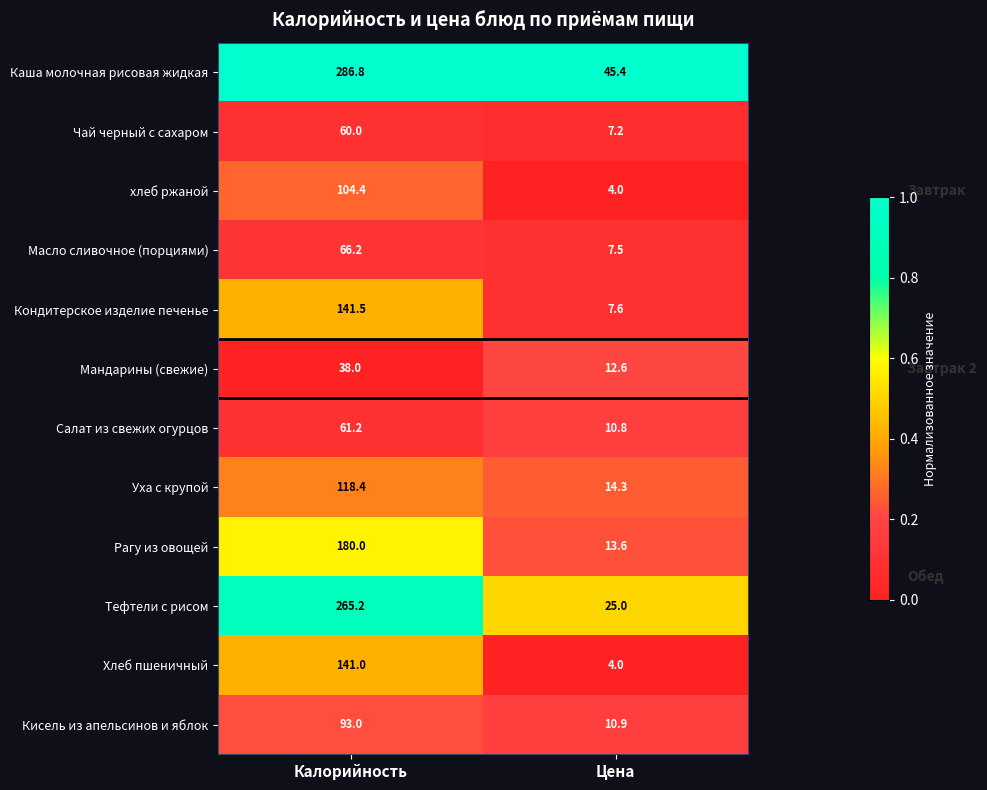

Is the value of Чай черный с сахаром at Калорийность greater than the value of Рагу из овощей at Калорийность?

No